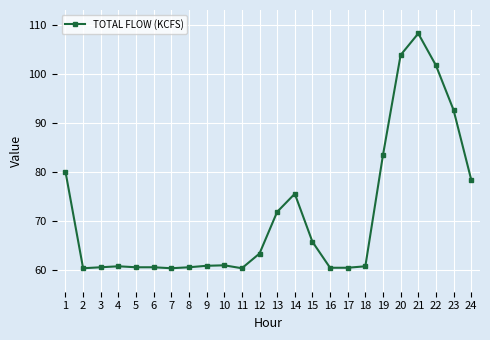

What is the approximate value at 10?

61.0